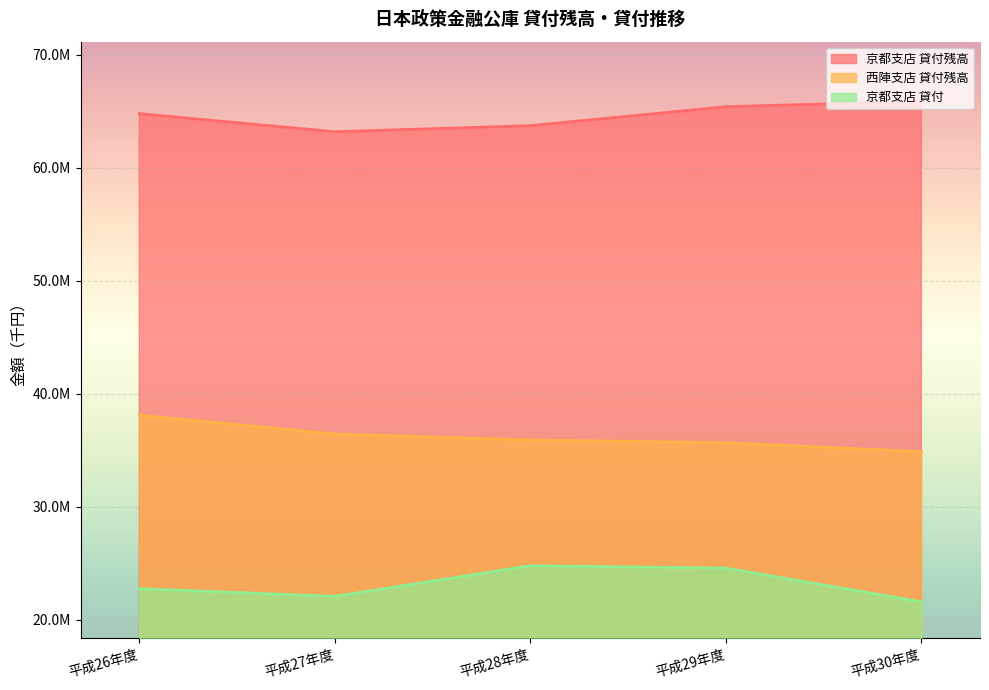

At which category does the chart reach its minimum across all series?

平成30年度